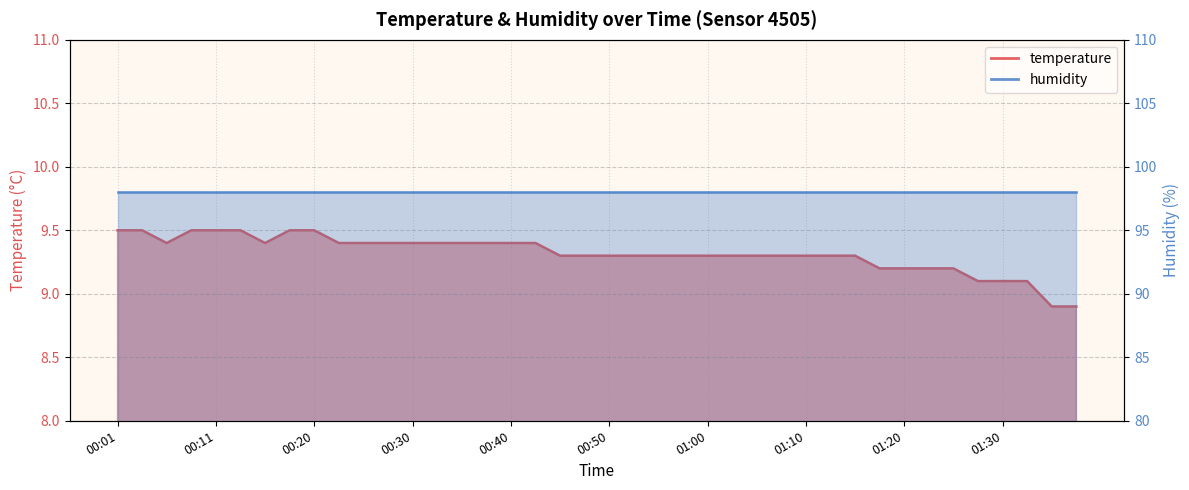

Reading right to left, extract all data points from this chart.

01:37=8.9	01:34=8.9	01:32=9.1	01:30=9.1	01:27=9.1	01:25=9.2	01:22=9.2	01:20=9.2	01:17=9.2	01:15=9.3	01:12=9.3	01:10=9.3	01:07=9.3	01:05=9.3	01:02=9.3	01:00=9.3	00:57=9.3	00:55=9.3	00:53=9.3	00:50=9.3	00:48=9.3	00:45=9.3	00:43=9.4	00:40=9.4	00:38=9.4	00:35=9.4	00:33=9.4	00:30=9.4	00:28=9.4	00:25=9.4	00:23=9.4	00:20=9.5	00:18=9.5	00:16=9.4	00:13=9.5	00:11=9.5	00:08=9.5	00:06=9.4	00:03=9.5	00:01=9.5